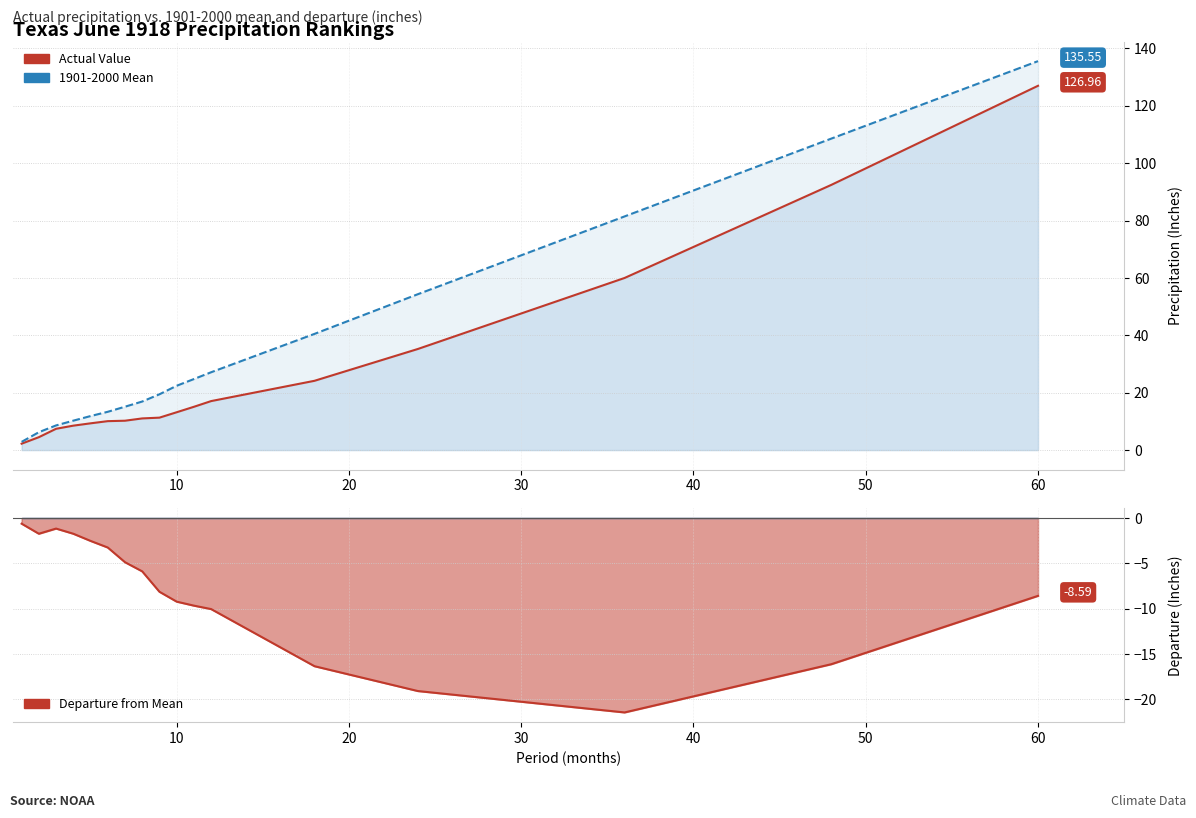

At 10, list the series in order from smallest to largest.

Departure, Actual Value, 1901-2000 Mean